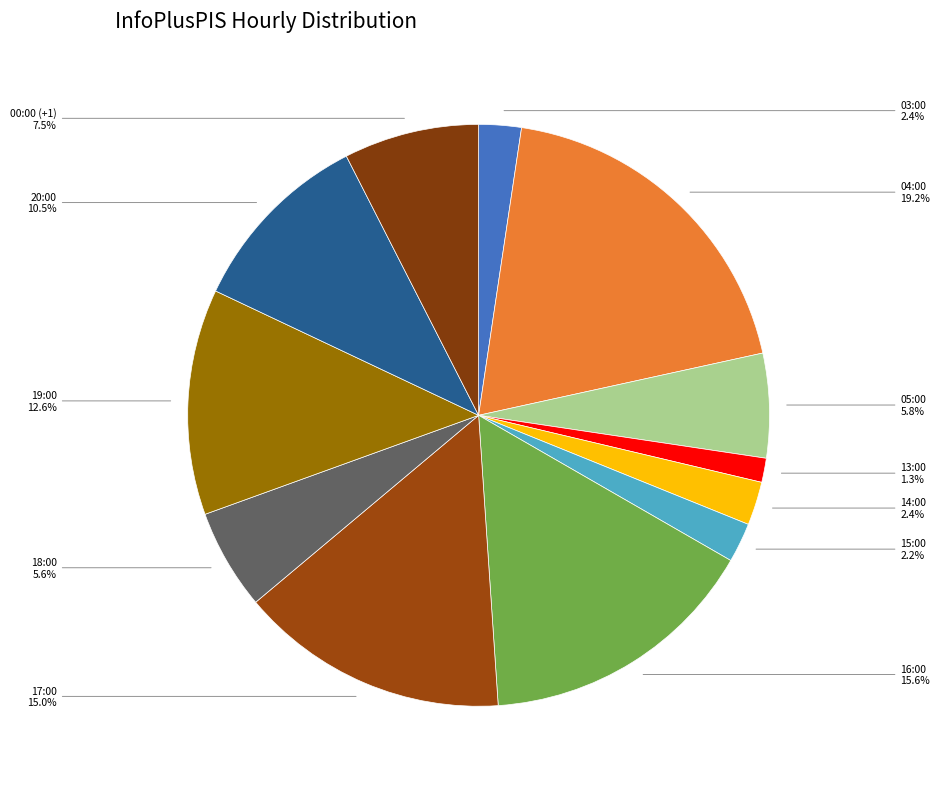

Combined, do 05:00 and 03:00 account for over 50%?

No